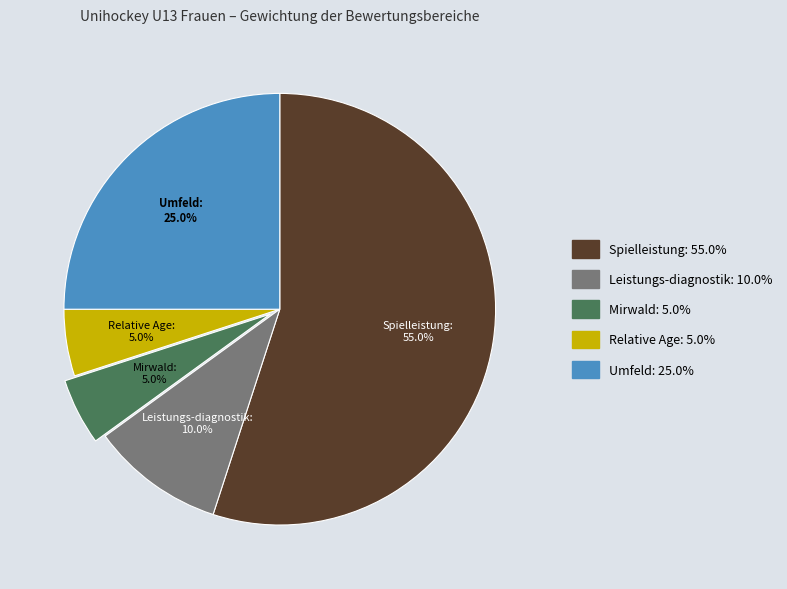

Do Mirwald and Leistungs-diagnostik together represent more than half of the pie?

No